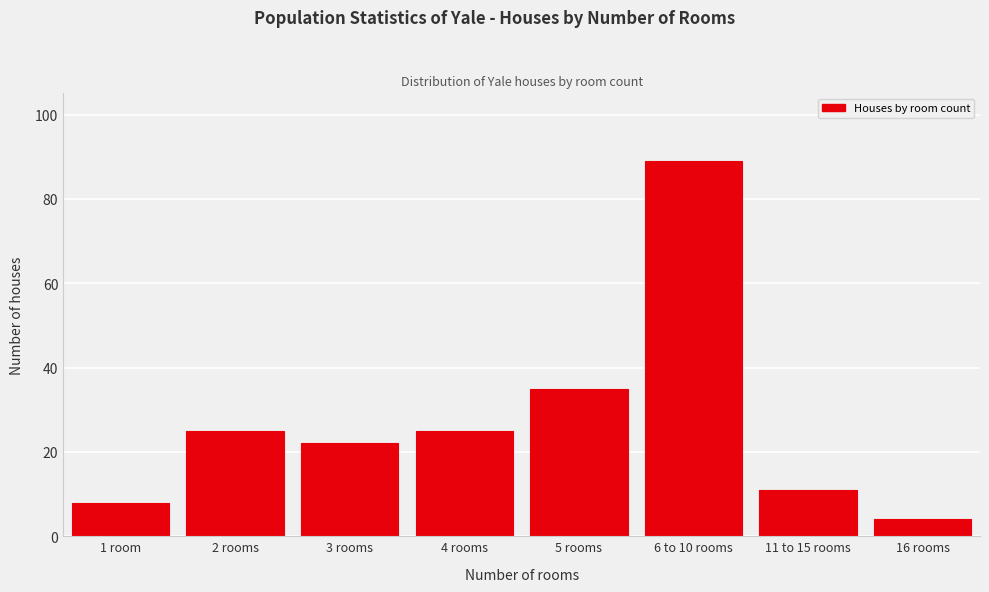

Reading right to left, transcribe all the data shown in this chart.

4	11	89	35	25	22	25	8